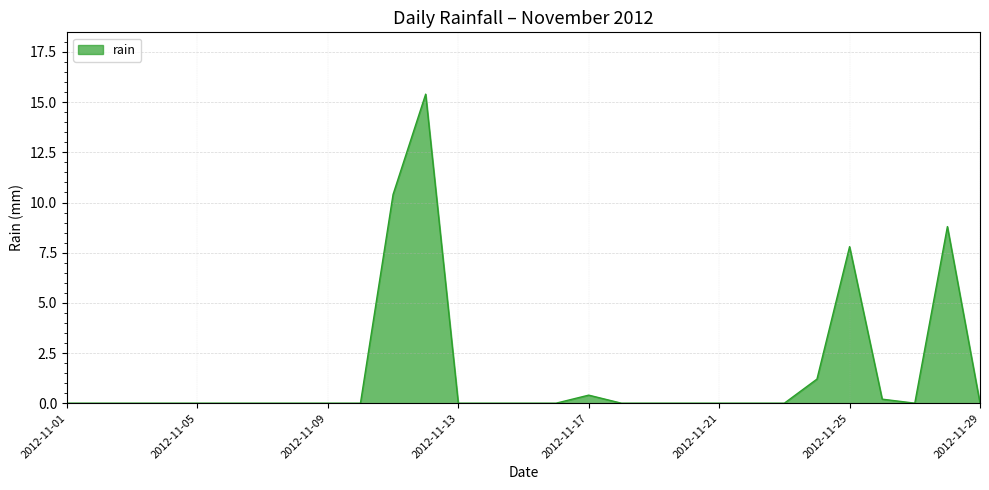

How many lines are shown in the chart?

1